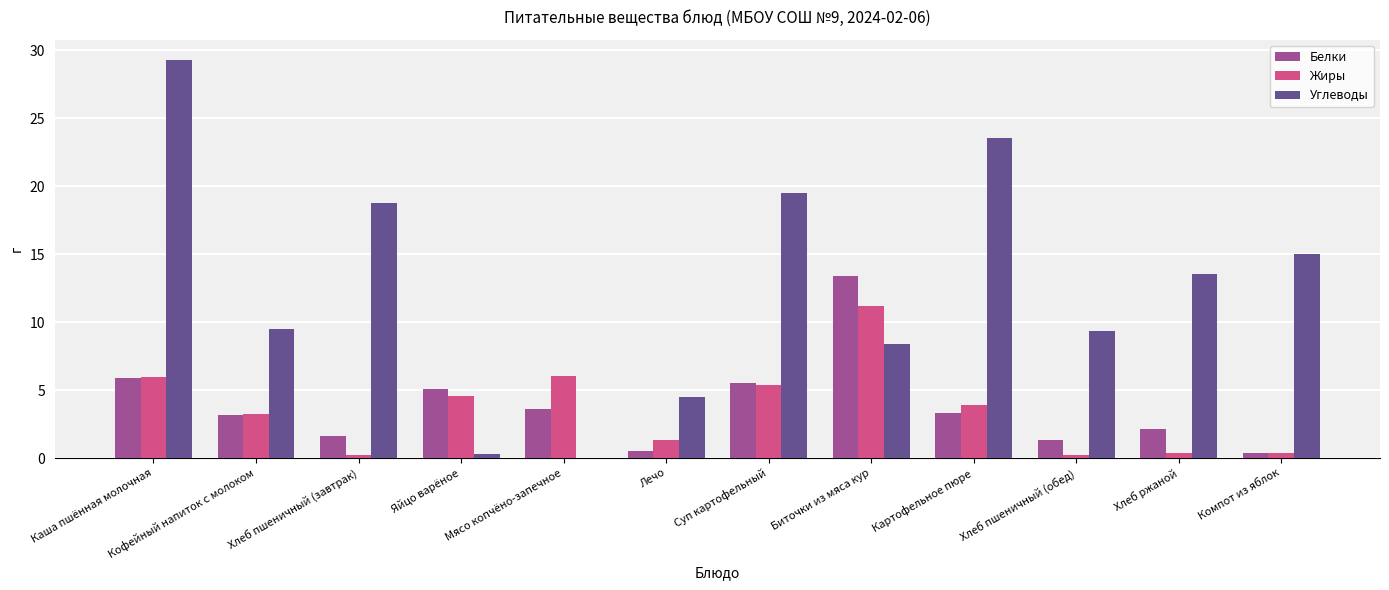

What value does the Углеводы series have at Биточки из мяса кур?

8.4